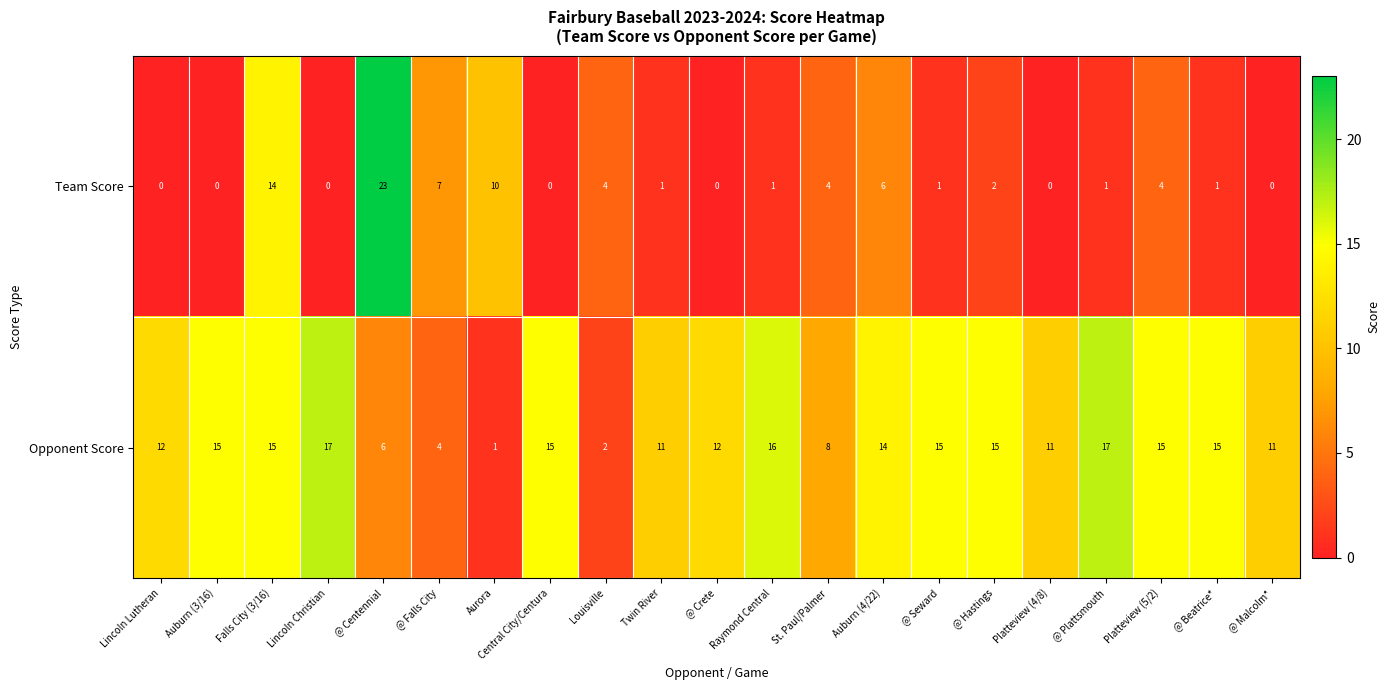

True or false: Team Score has a value of 23 at @ Centennial.

True